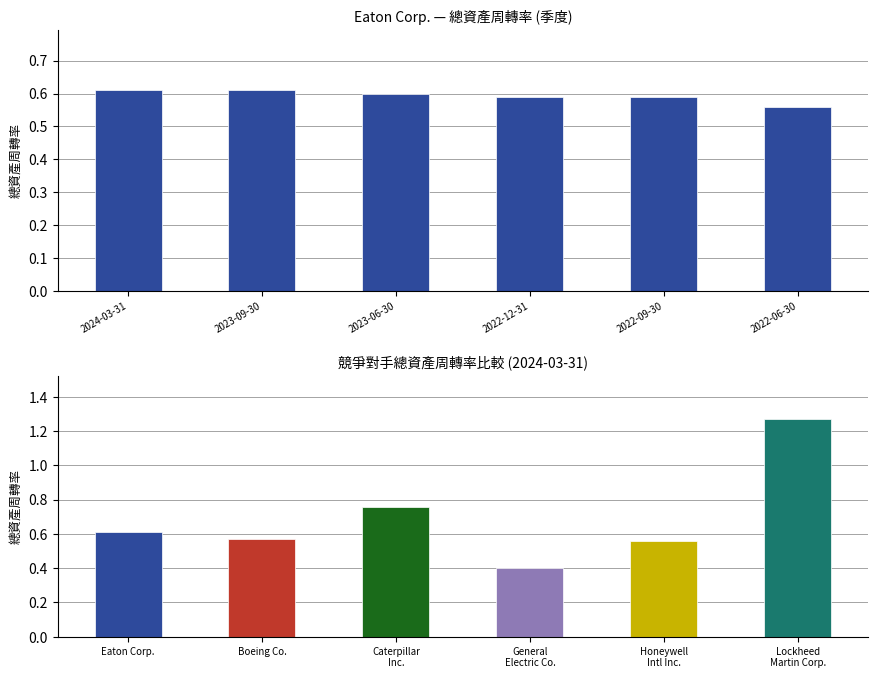

List the labels in order of value, smallest first.

2022-06-30, 2022-12-31, 2022-09-30, 2023-06-30, 2024-03-31, 2023-09-30